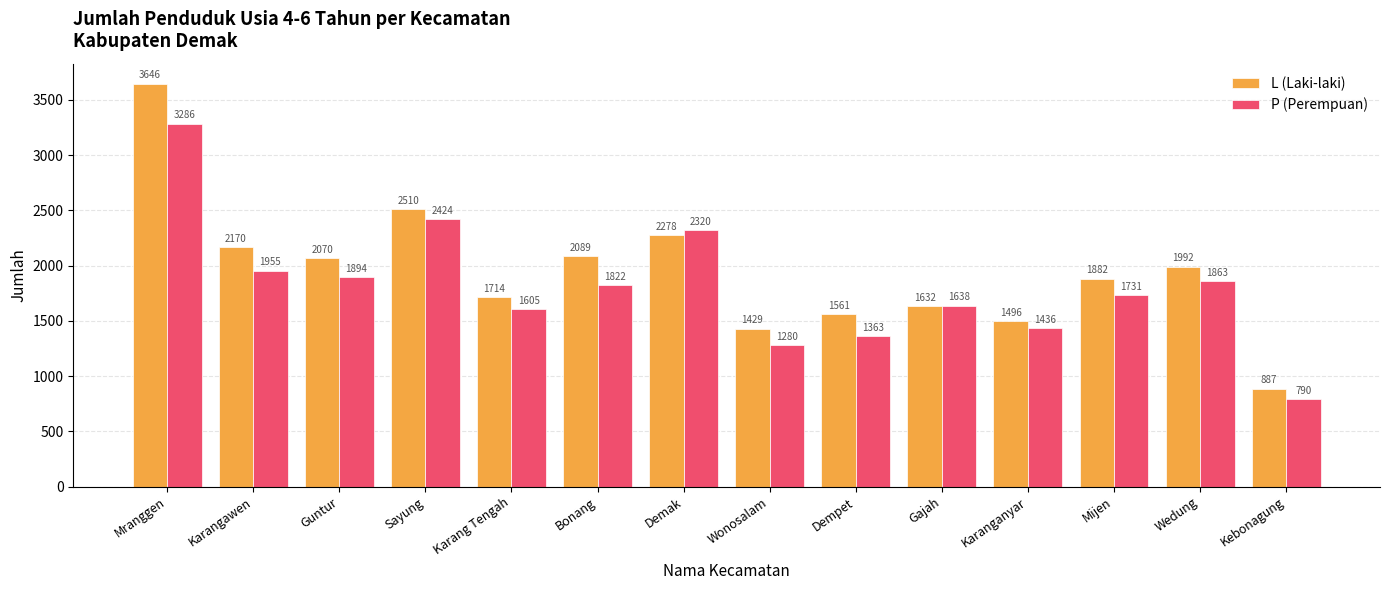

Is it true that P (Perempuan) equals 1280 at Wonosalam?

True